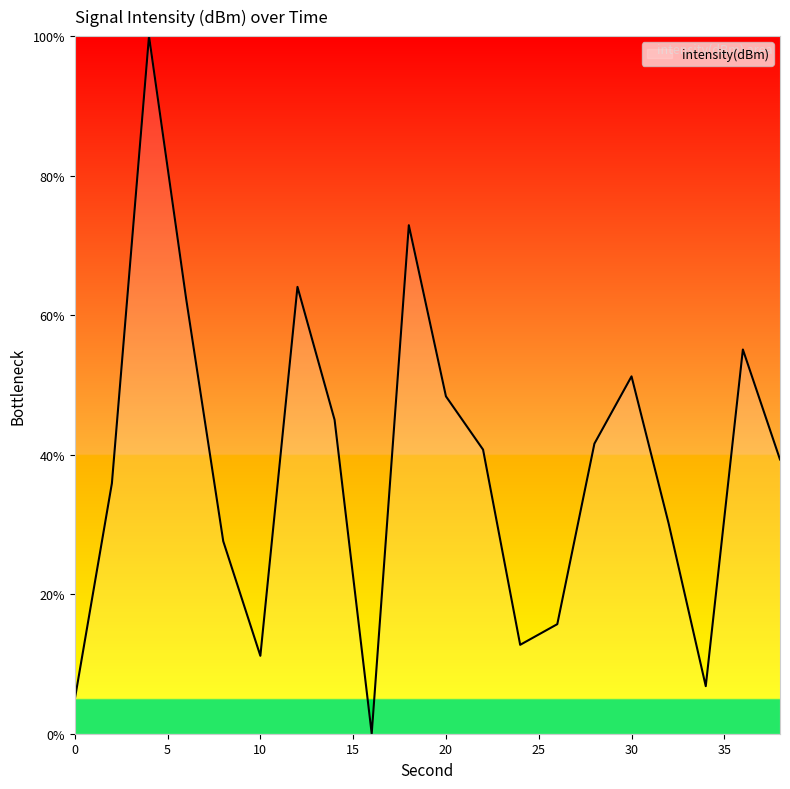

Reading left to right, list all the values displayed in this chart.

4.9	35.9	100.0	62.4	27.6	11.2	64.1	45.0	0.0	72.9	48.4	40.7	12.7	15.7	41.6	51.2	30.1	6.8	55.1	39.3